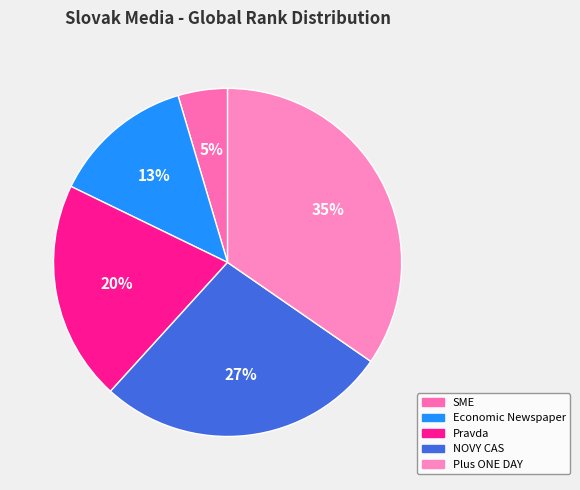

How many segments does this pie chart have?

5